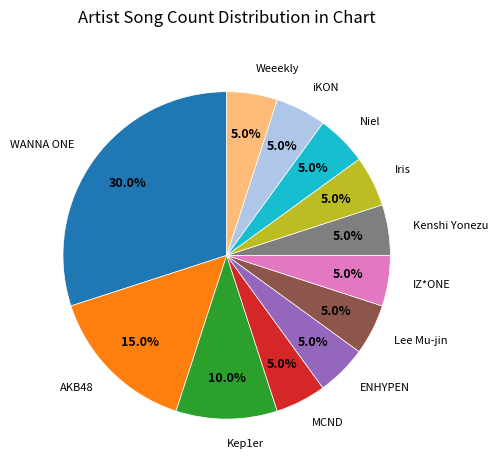

Approximately how many times larger is the value at MCND compared to Kep1er?

0.5